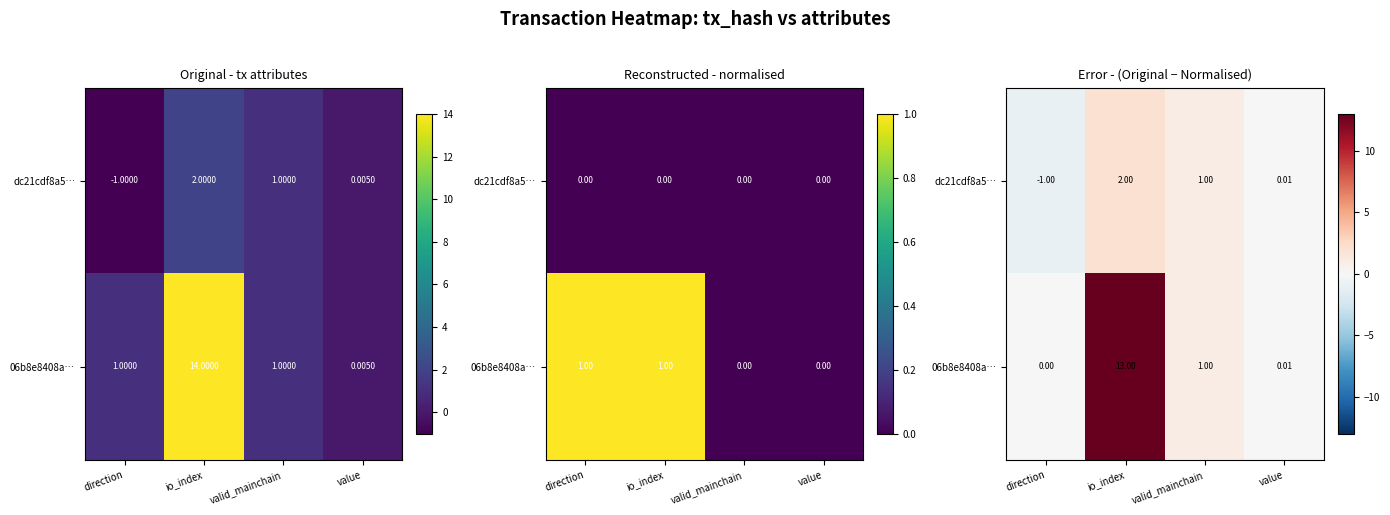

The value of dc21cdf8a5… at io_index is 2.0. True or false?

True